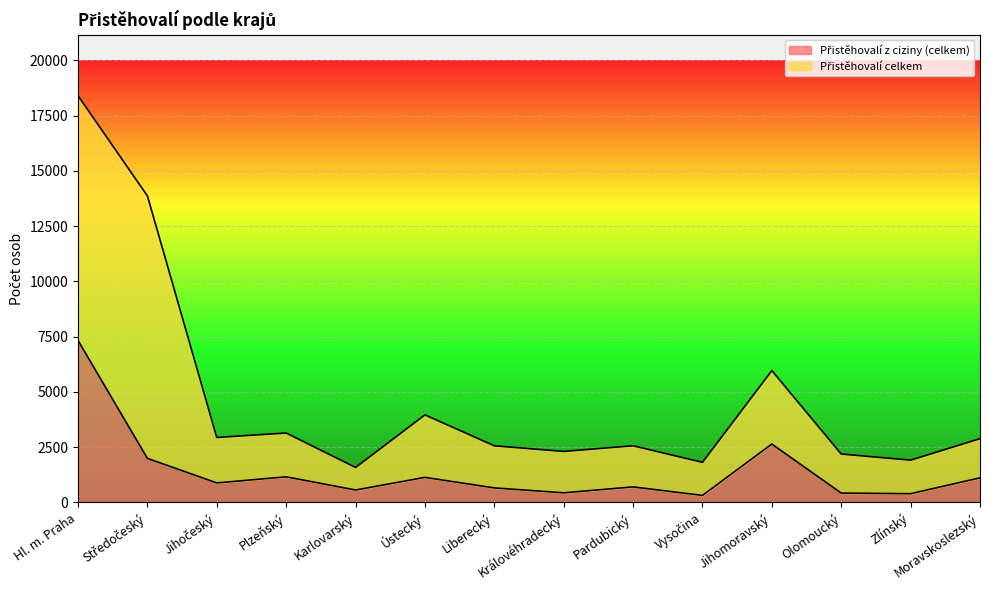

Is it true that Přistěhovalí z ciziny (celkem) equals 1112 at Moravskoslezský?

True